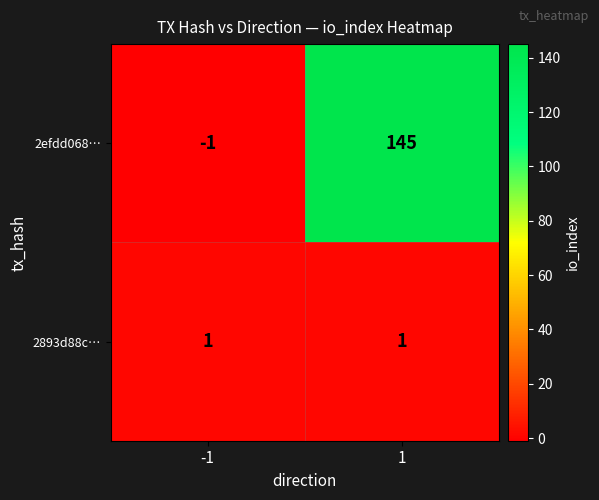

At how many categories does at least one series exceed 0?

2